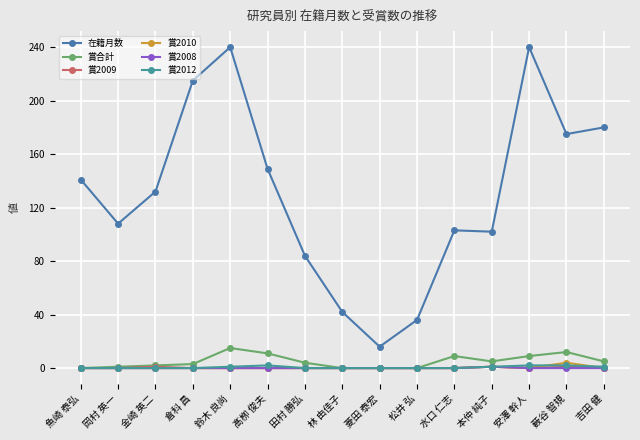

Is the value of 賞2012 at 薮谷 智規 greater than the value of 賞合計 at 髙栁 俊夫?

No